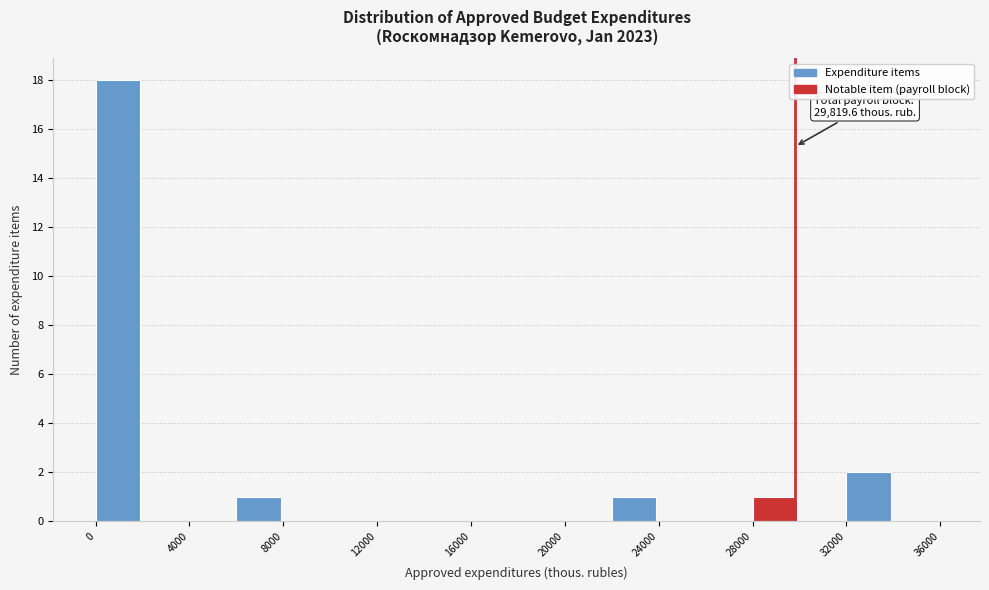

Which range on the x-axis has the tallest bar?

0 to 2000